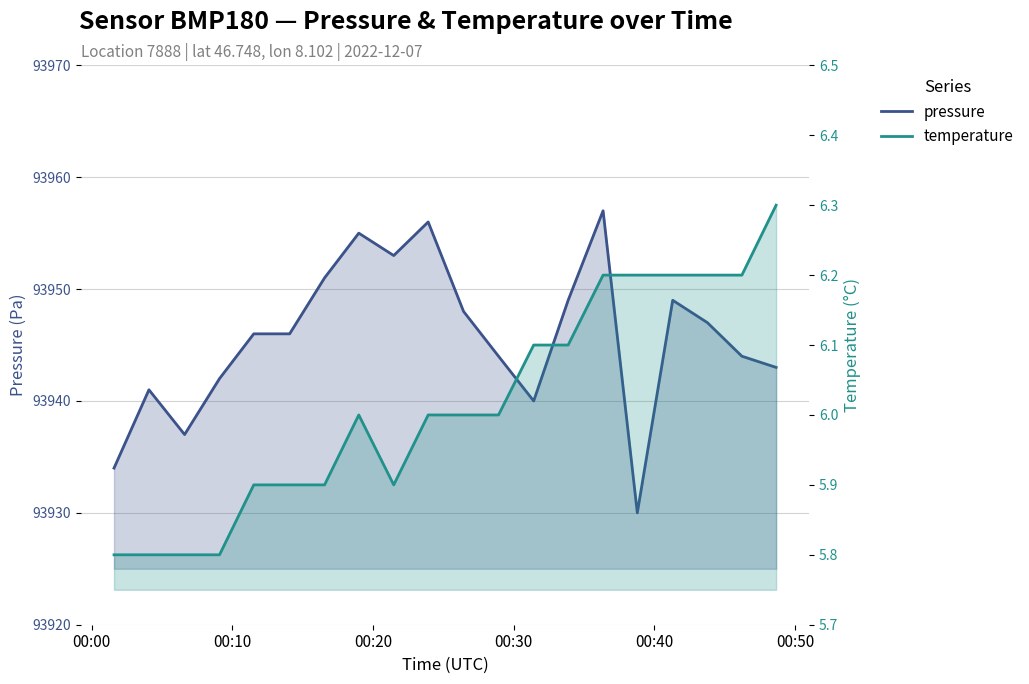

How many data points does each series have?

20